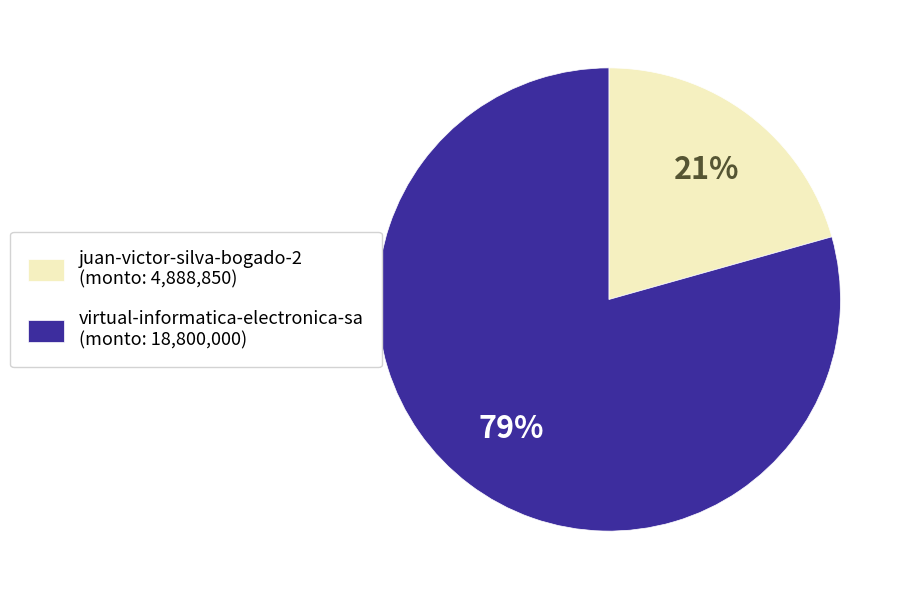

Which slice is the largest?

virtual-informatica-electronica-sa